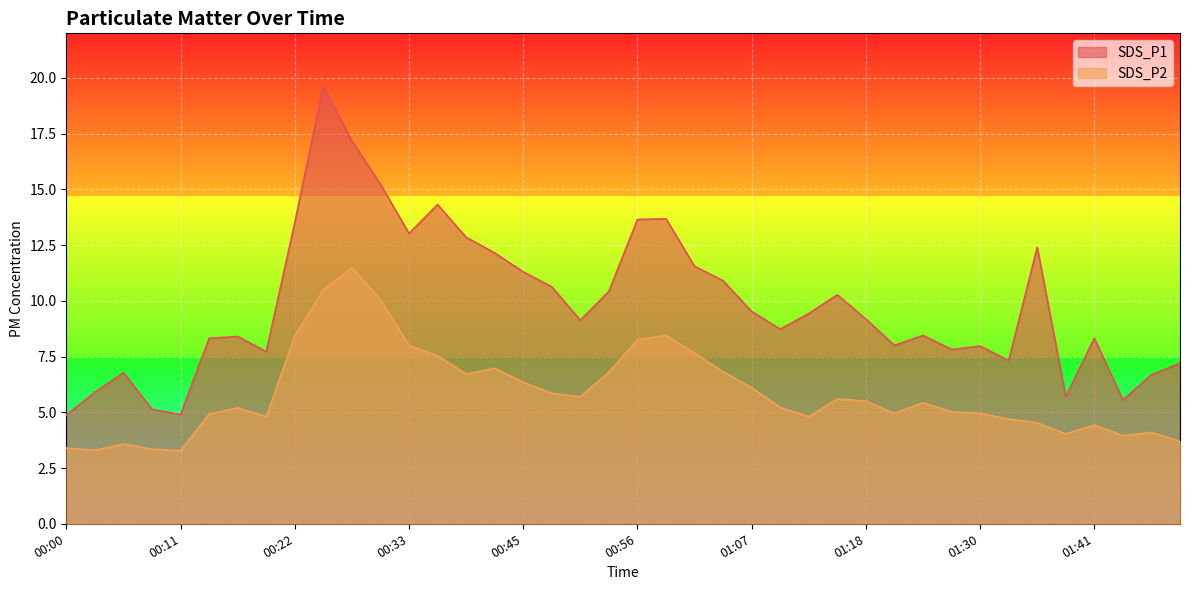

What is the smallest value displayed?

3.3